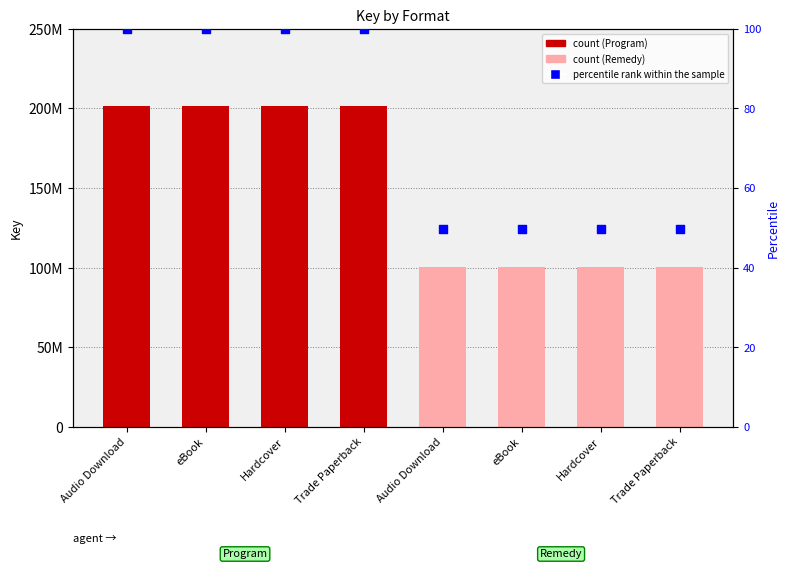

Which series reaches the maximum Y coordinate?

Key